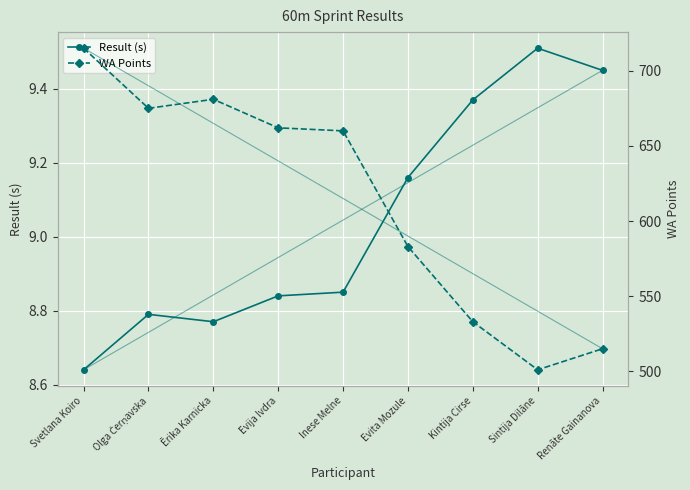

Reading left to right, list all the values displayed in this chart.

Result (s): 8.6	8.8	8.8	8.8	8.8	9.2	9.4	9.5	9.4
WA Points: 715.0	675.0	681.0	662.0	660.0	583.0	533.0	501.0	515.0